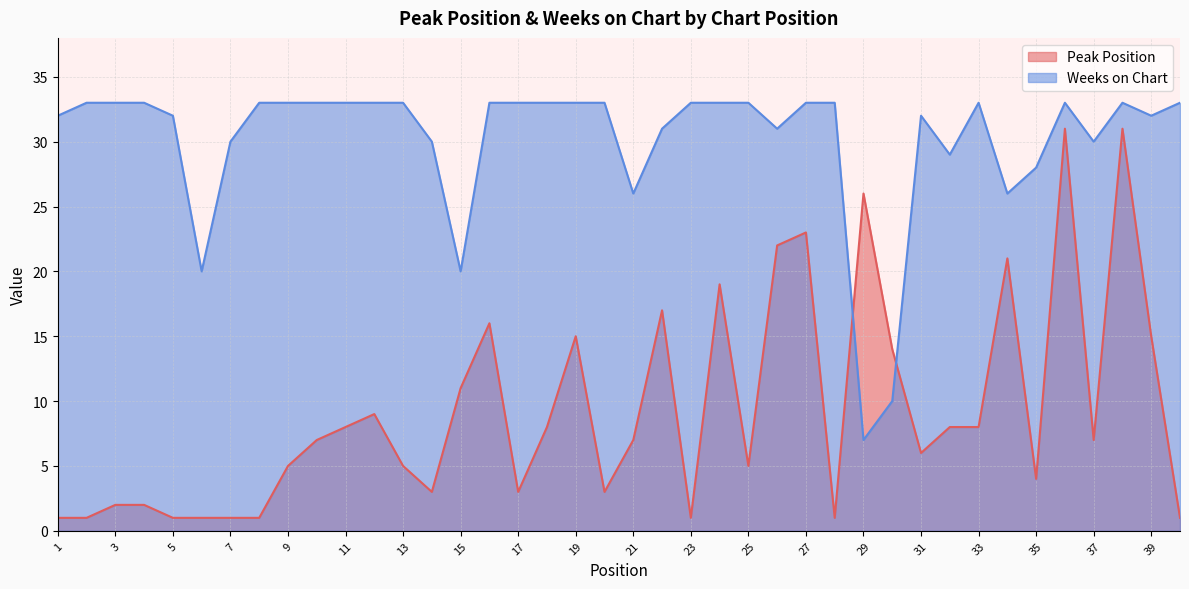

What is the difference between the Weeks on Chart values at 3 and 39?

1